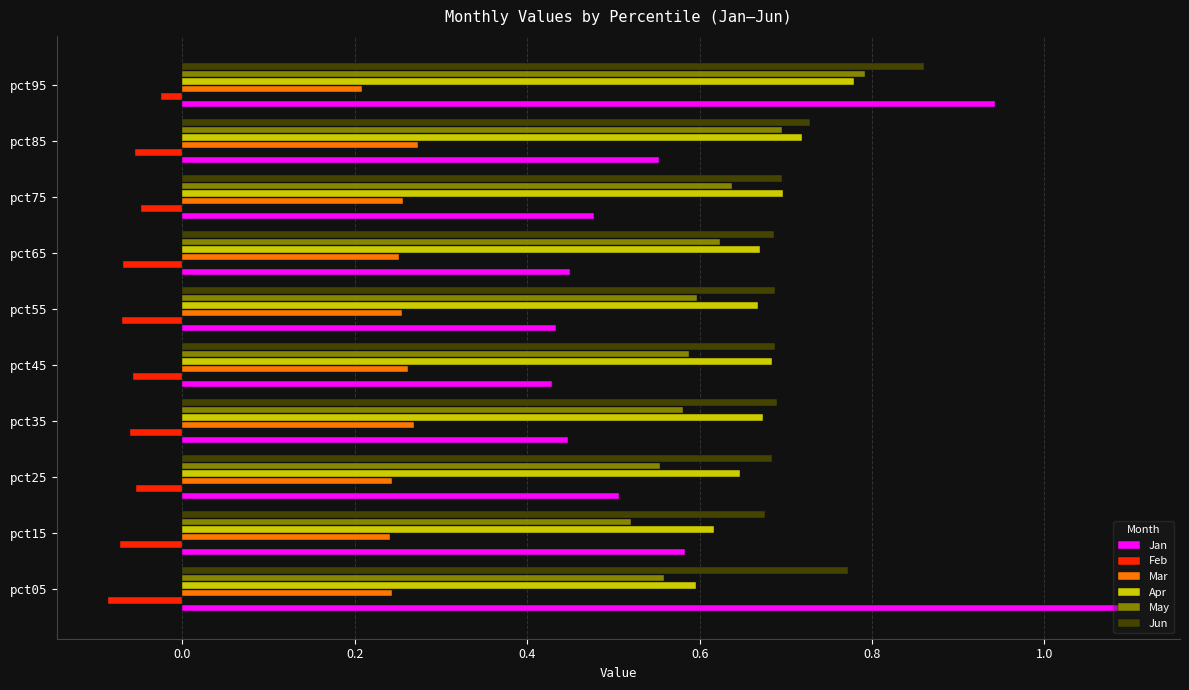

Which series has the largest range (max minus min)?

Jan